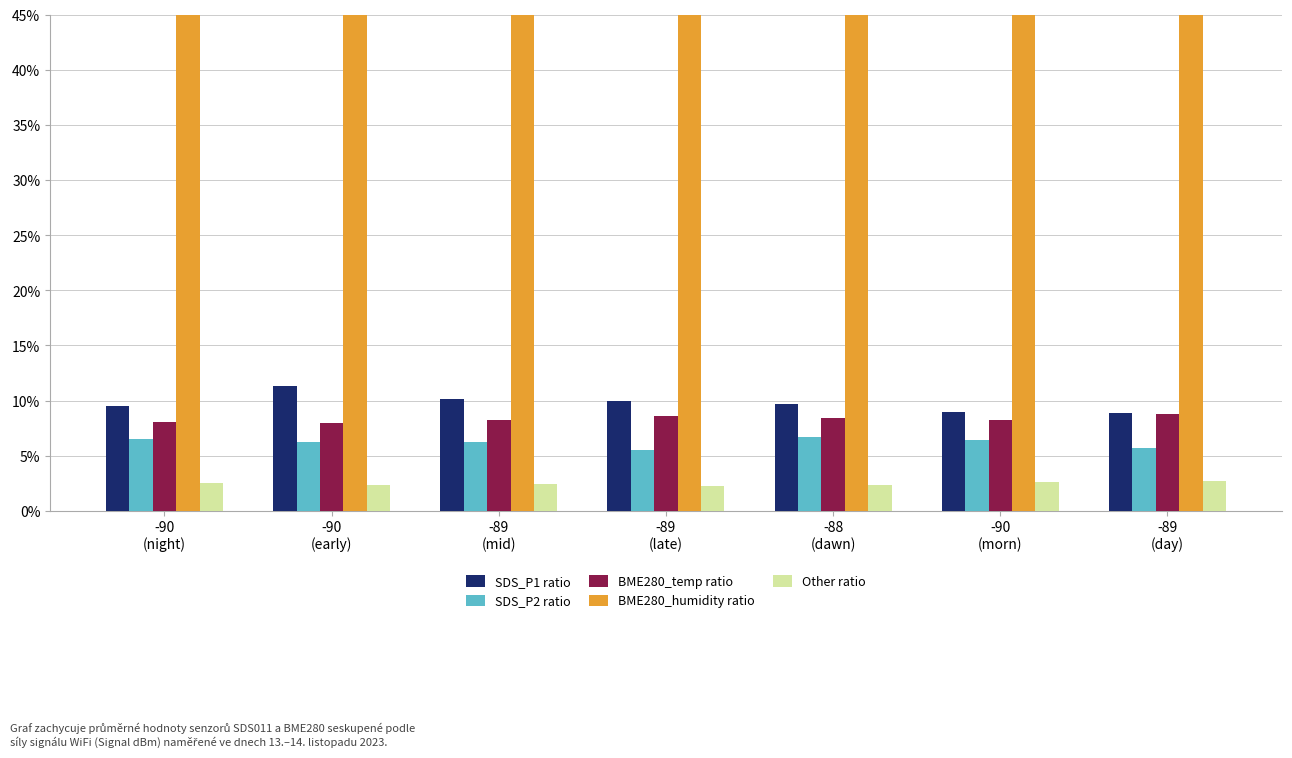

True or false: Other ratio has a value of 2.4 at -88
(dawn).

True